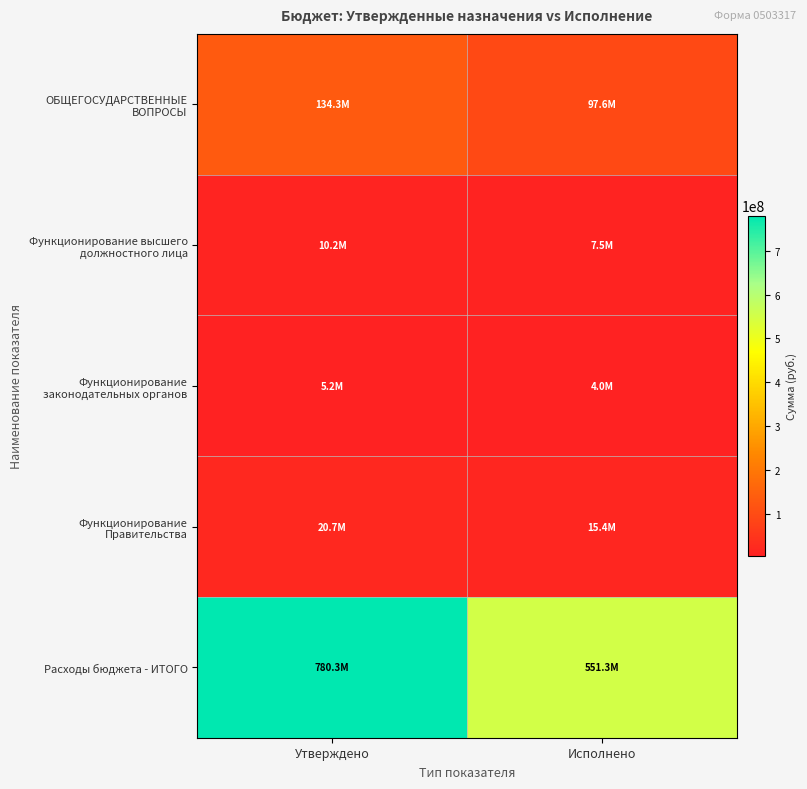

Which series changed the most between Утверждено and Исполнено?

Расходы бюджета - ИТОГО